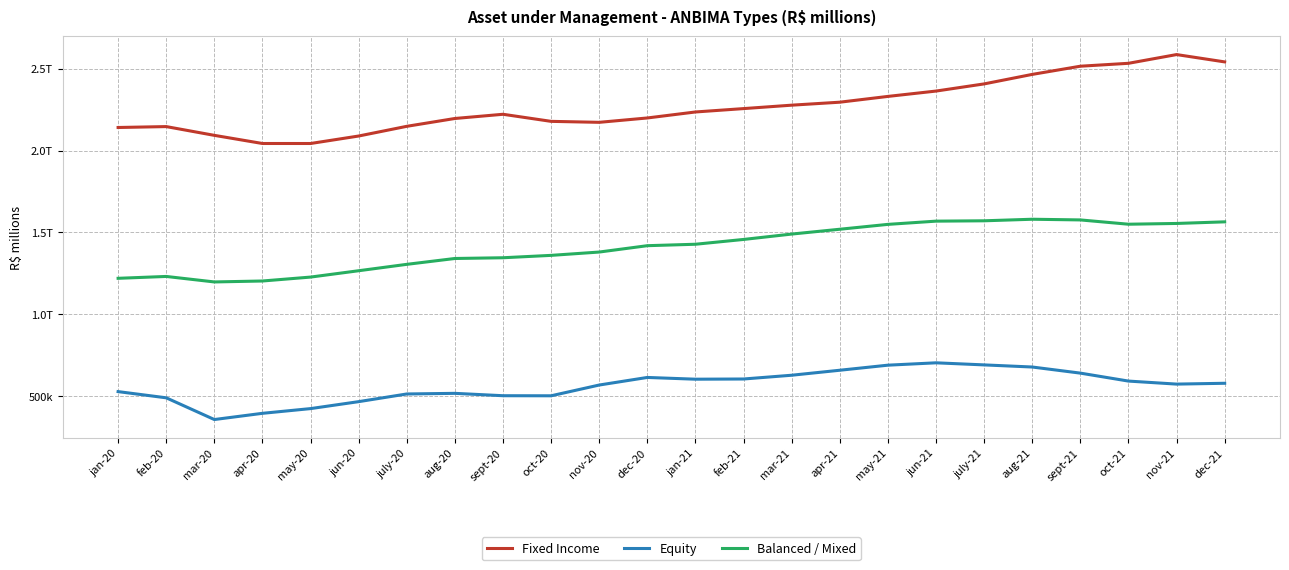

Read the Fixed Income value at feb-21.

2256805.2